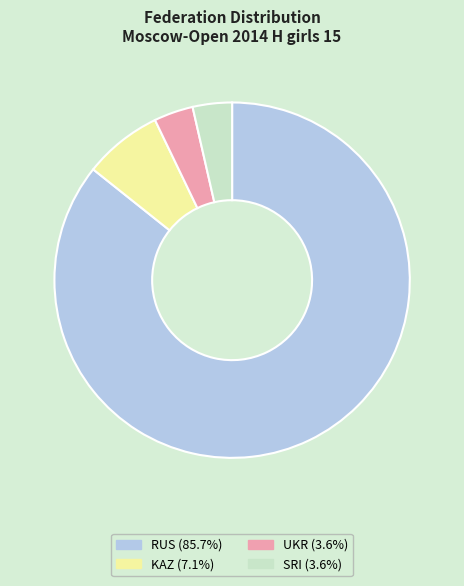

Is the sum of UKR and SRI greater than half?

No